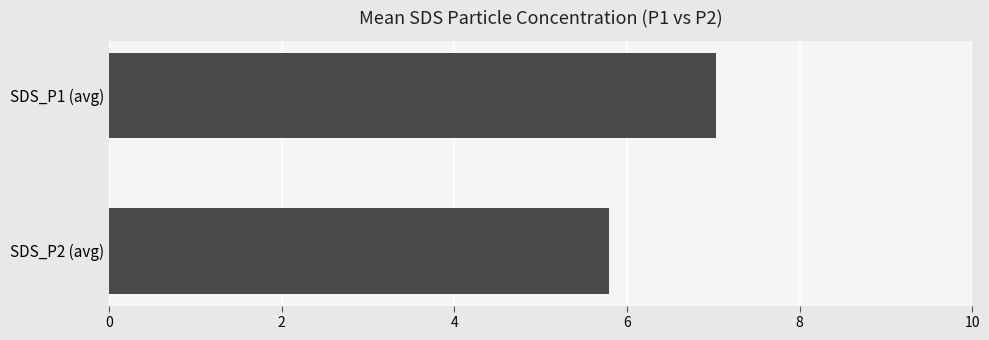

The chart shows a value of 11.4 at SDS_P1 (avg). True or false?

False